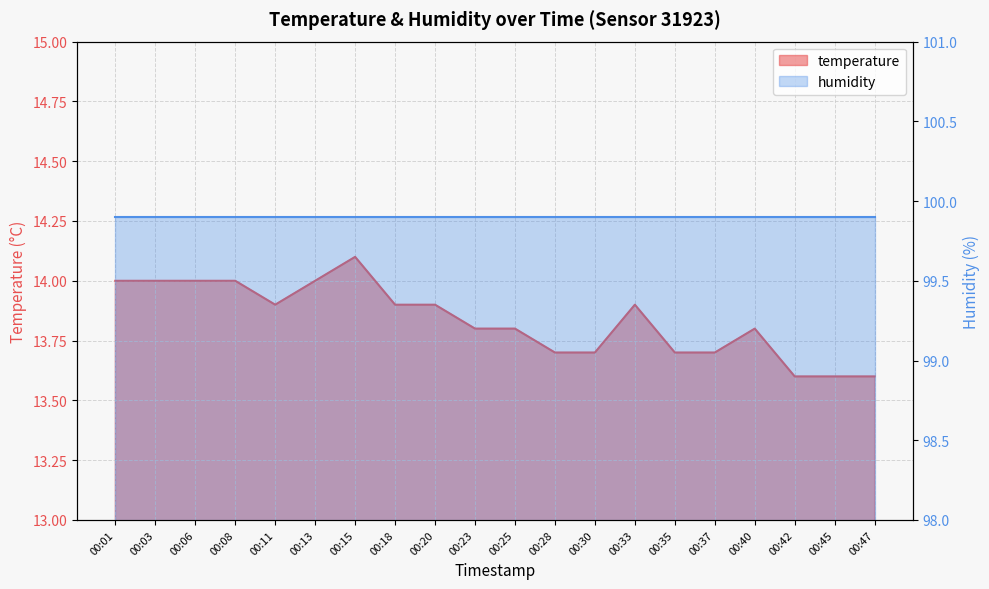

Rank the categories by value from lowest to highest.

00:42, 00:45, 00:47, 00:28, 00:30, 00:35, 00:37, 00:23, 00:25, 00:40, 00:11, 00:18, 00:20, 00:33, 00:01, 00:03, 00:06, 00:08, 00:13, 00:15